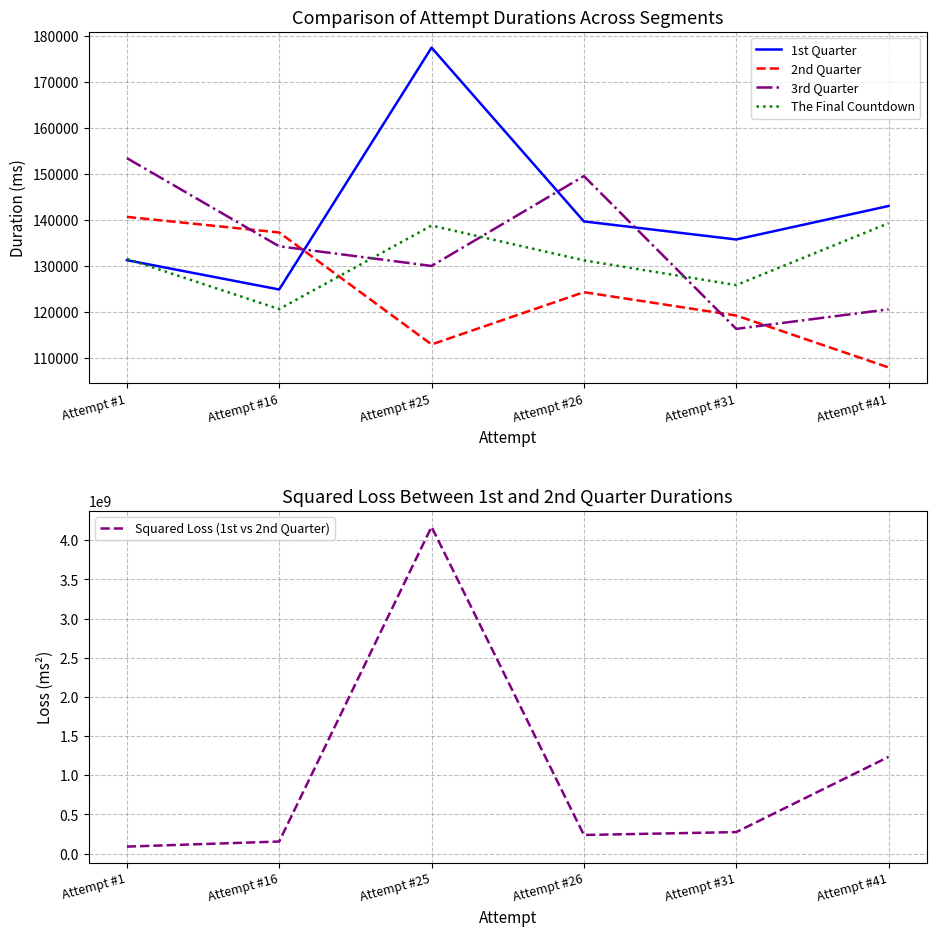

Is it true that Squared Loss (1st vs 2nd Quarter) equals 397693784 at Attempt #31?

False